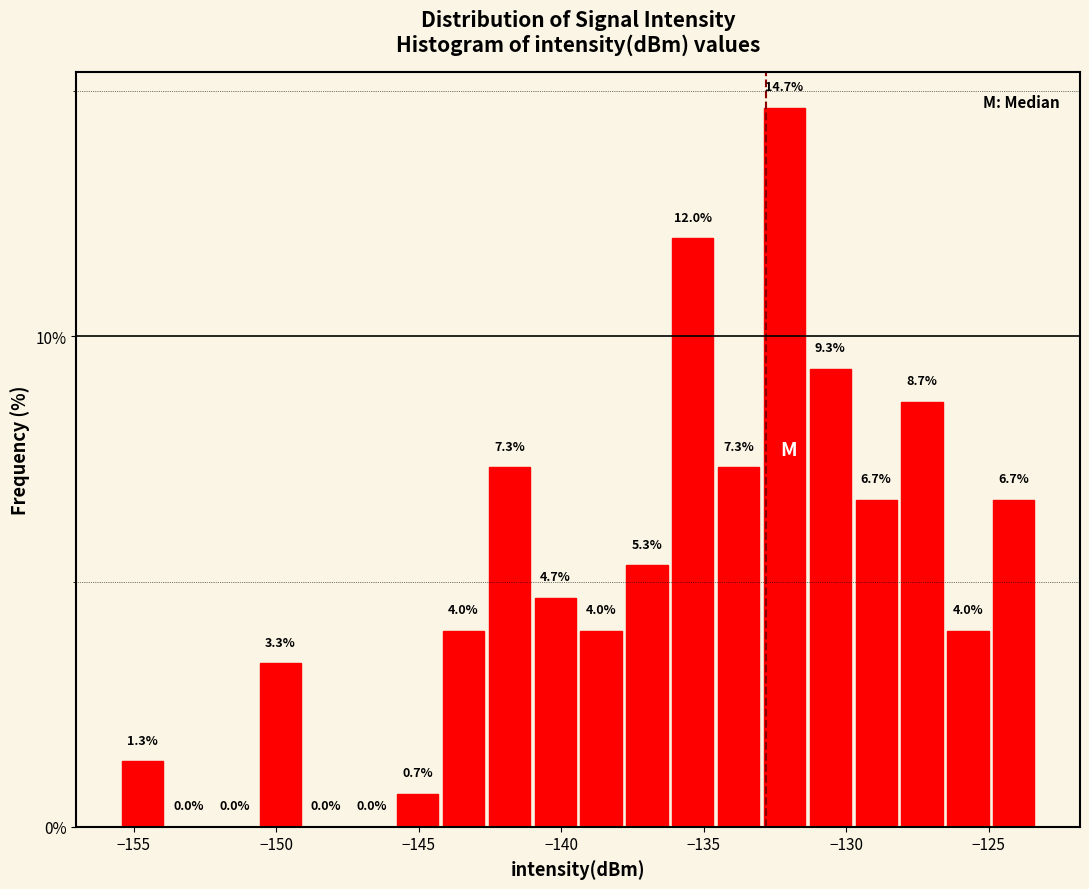

Around what value on the x-axis is the tallest bar? Give the approximate position of its centre, as read against the axis.

-132.0